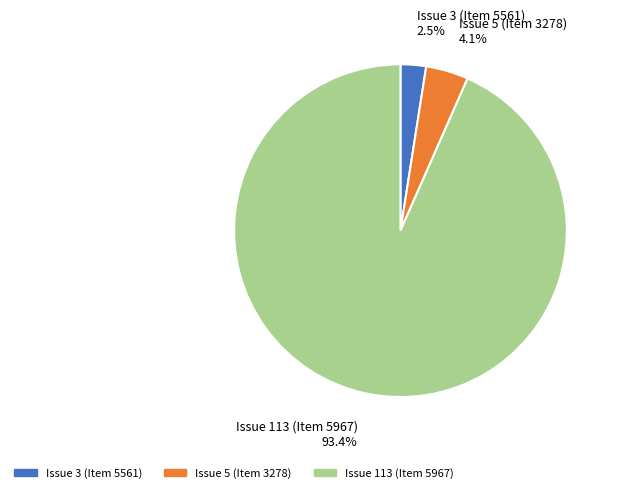

True or false: Issue 113 (Item 5967) accounts for 93% of the total.

True